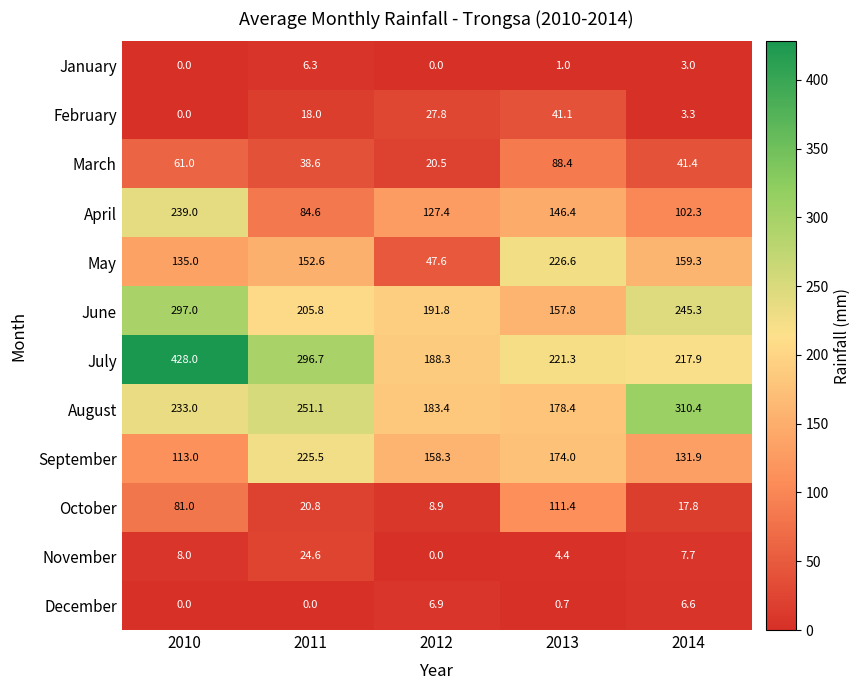

Rank the series by their maximum value, from highest to lowest.

July, August, June, April, May, September, October, March, February, November, December, January